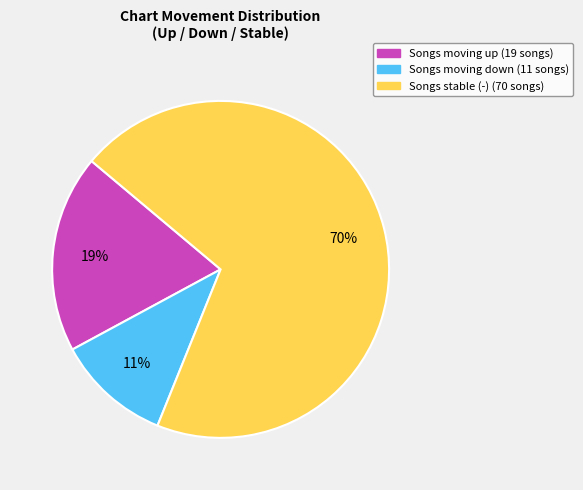

To the nearest percent, what is the average slice percentage?

33%